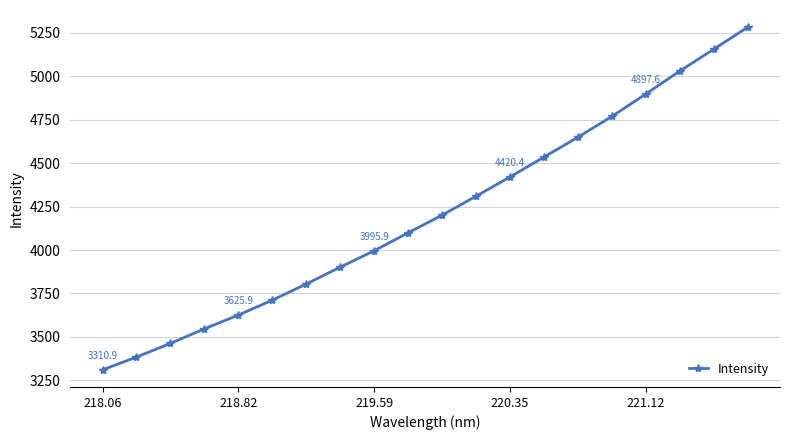

What is the greatest value displayed?

5281.9